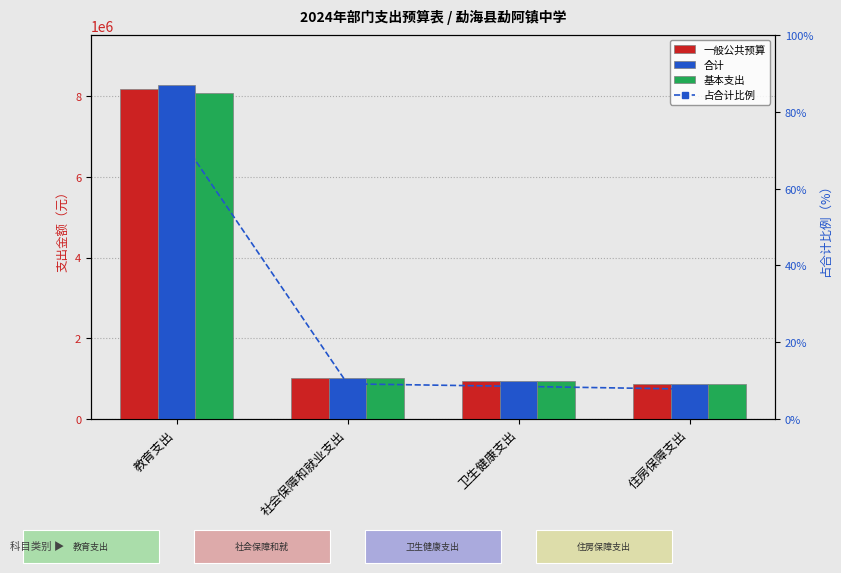

Which series has the largest total across all categories?

合计